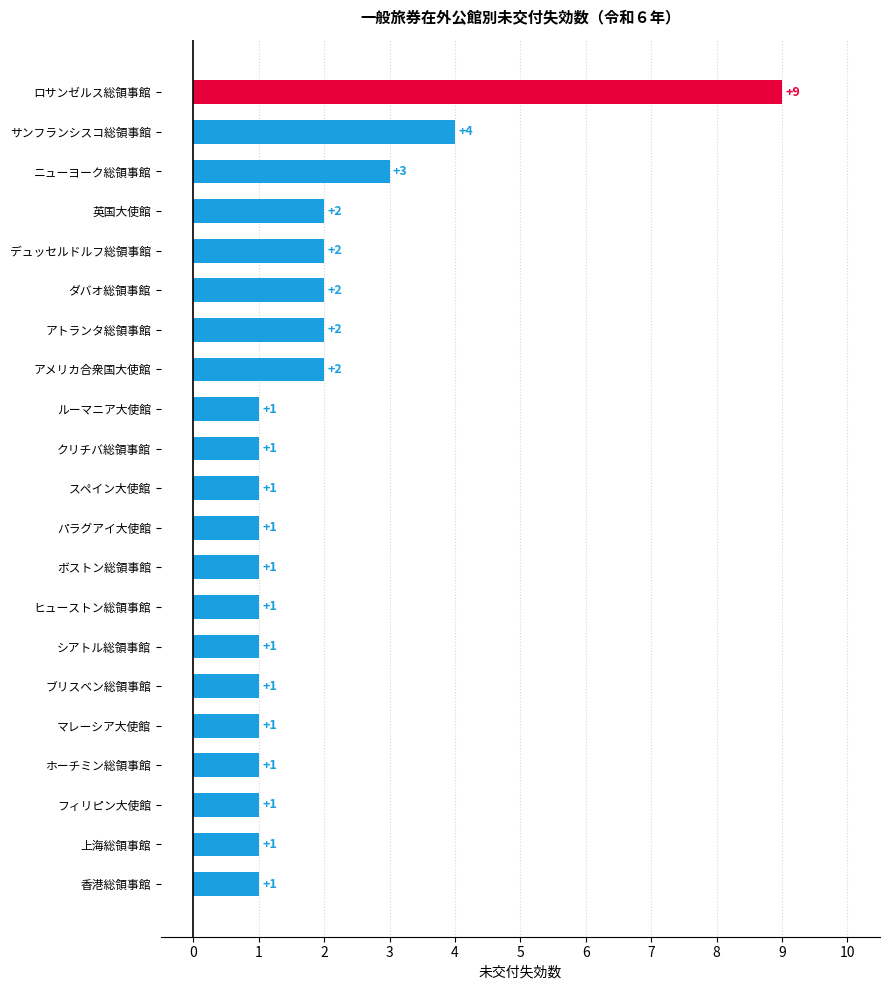

What is the change in value from ブリスベン総領事館 to サンフランシスコ総領事館?

+3